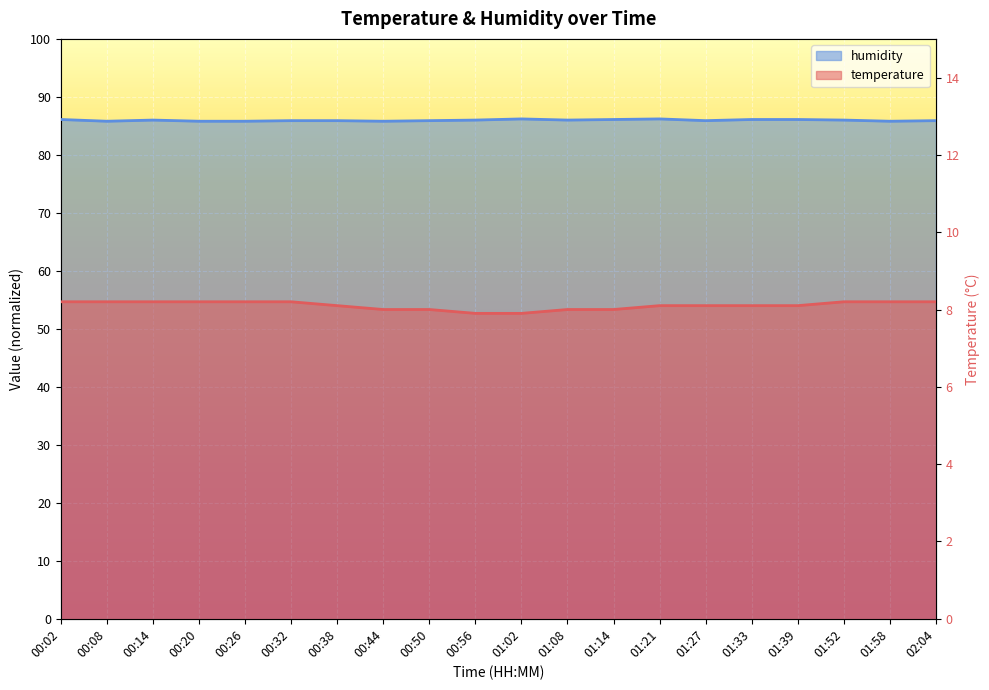

What are all the series names shown in the legend?

temperature, humidity